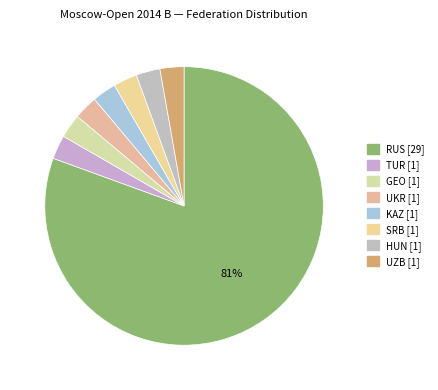

How many segments does this pie chart have?

8